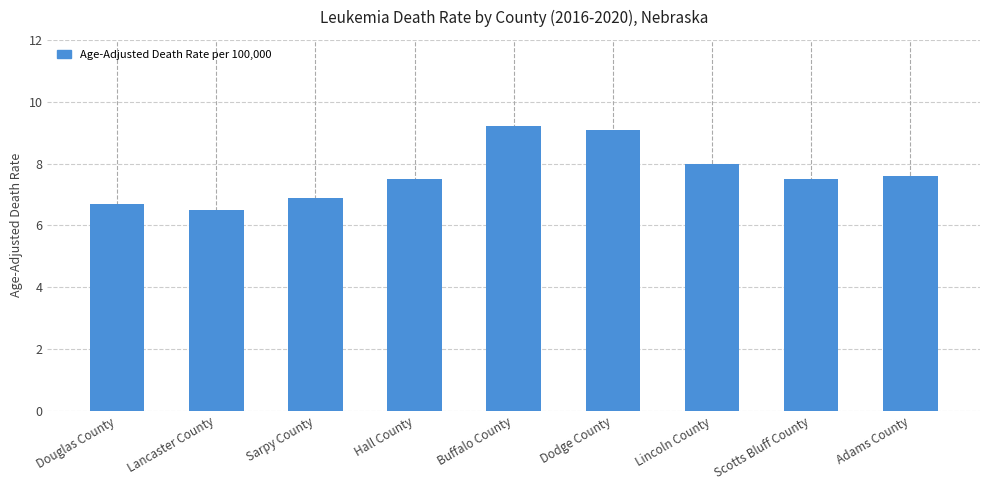

Is it true that the value at Hall County is 7.5?

True